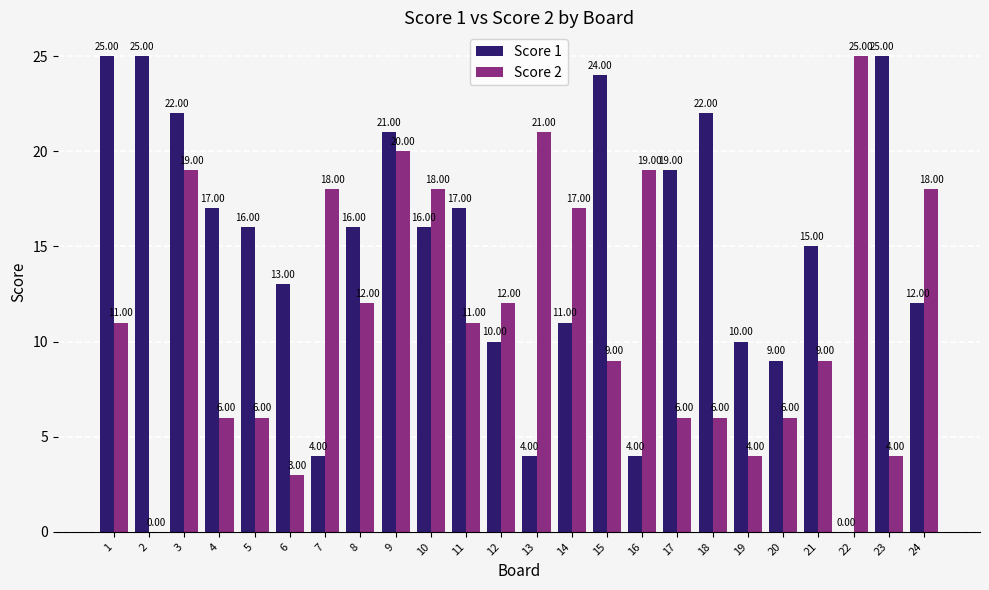

What is the sum of all Score 2 values?

280